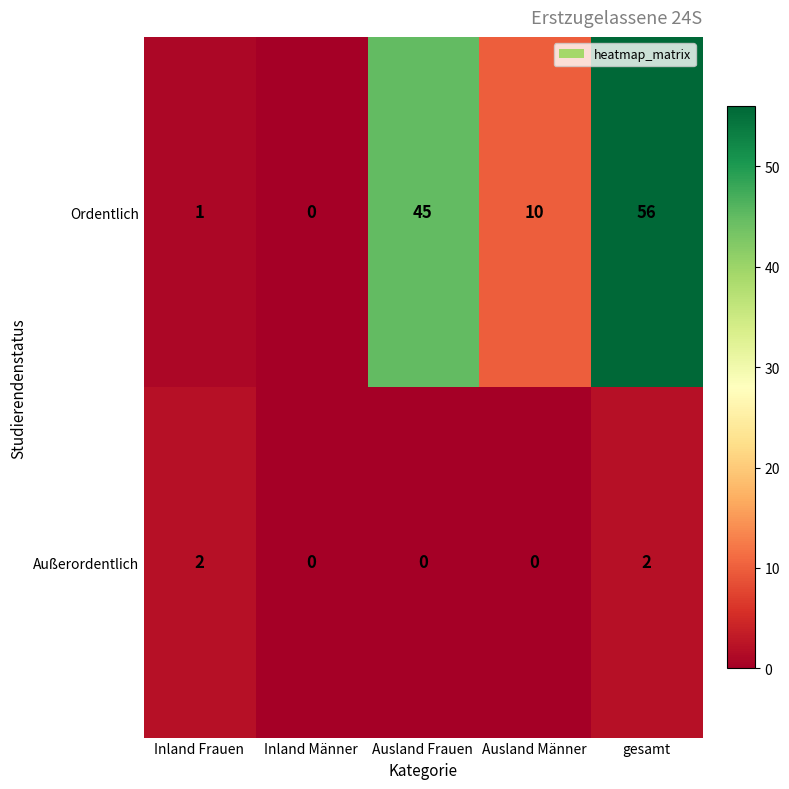

Rank the series by their maximum value, from lowest to highest.

Außerordentlich, Ordentlich